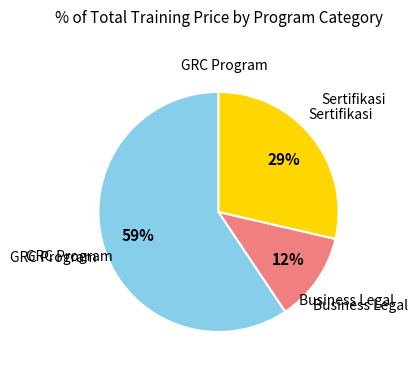

Is there any slice that represents more than half of the pie?

Yes